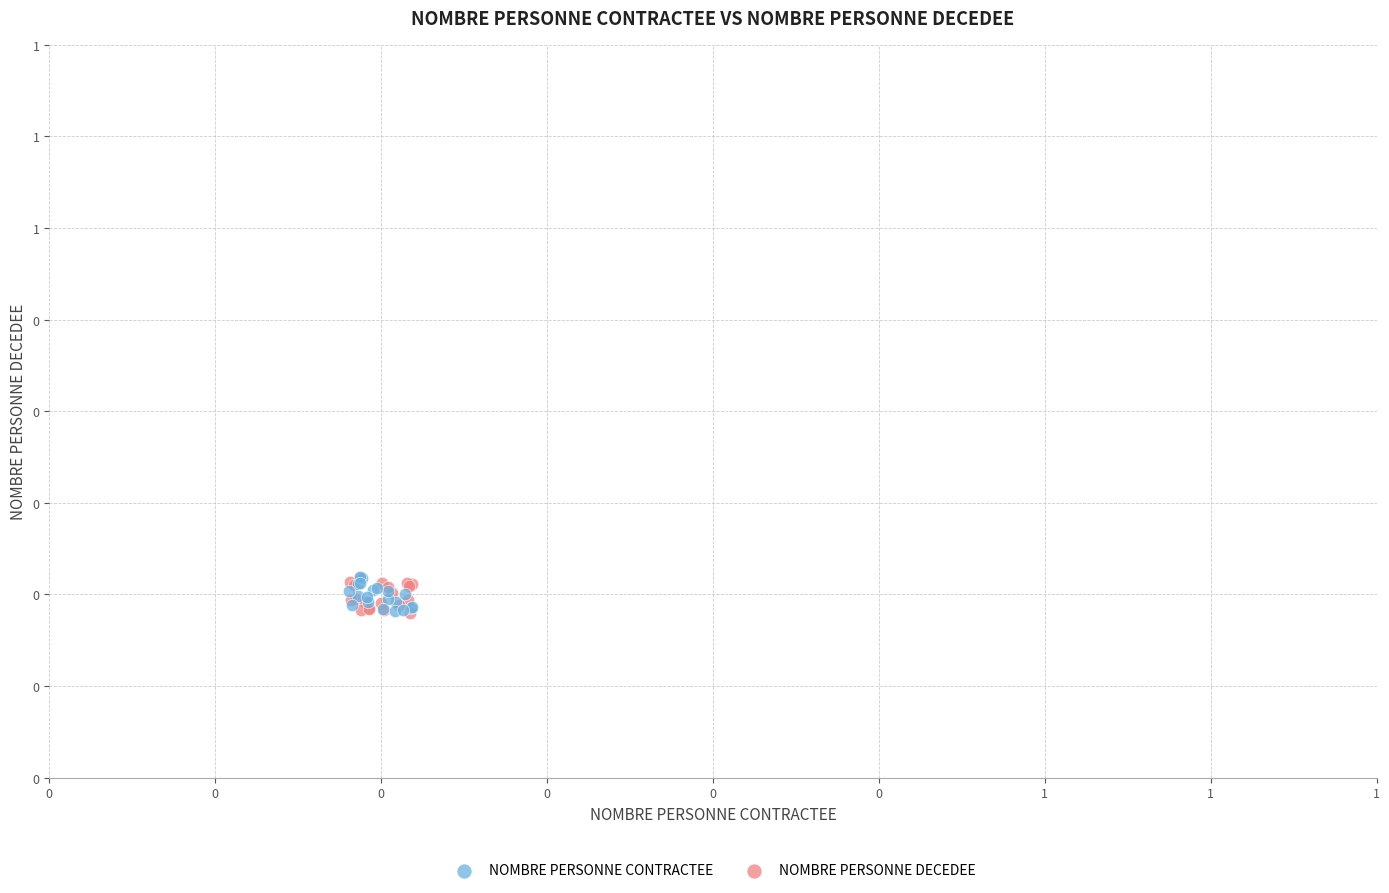

What are all the series names shown in the legend?

NOMBRE PERSONNE CONTRACTEE, NOMBRE PERSONNE DECEDEE